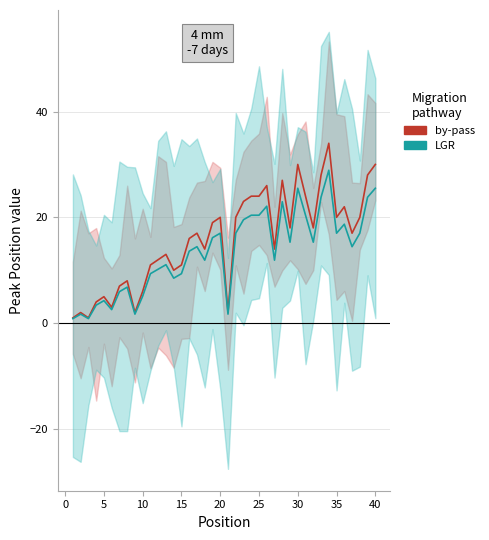

True or false: LGR and by-pass cross at least once.

False